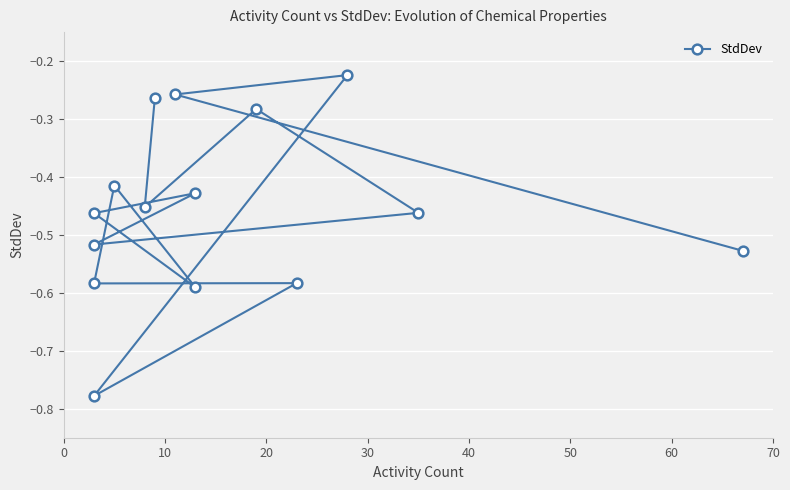

What is the maximum value shown in the chart?

-0.2